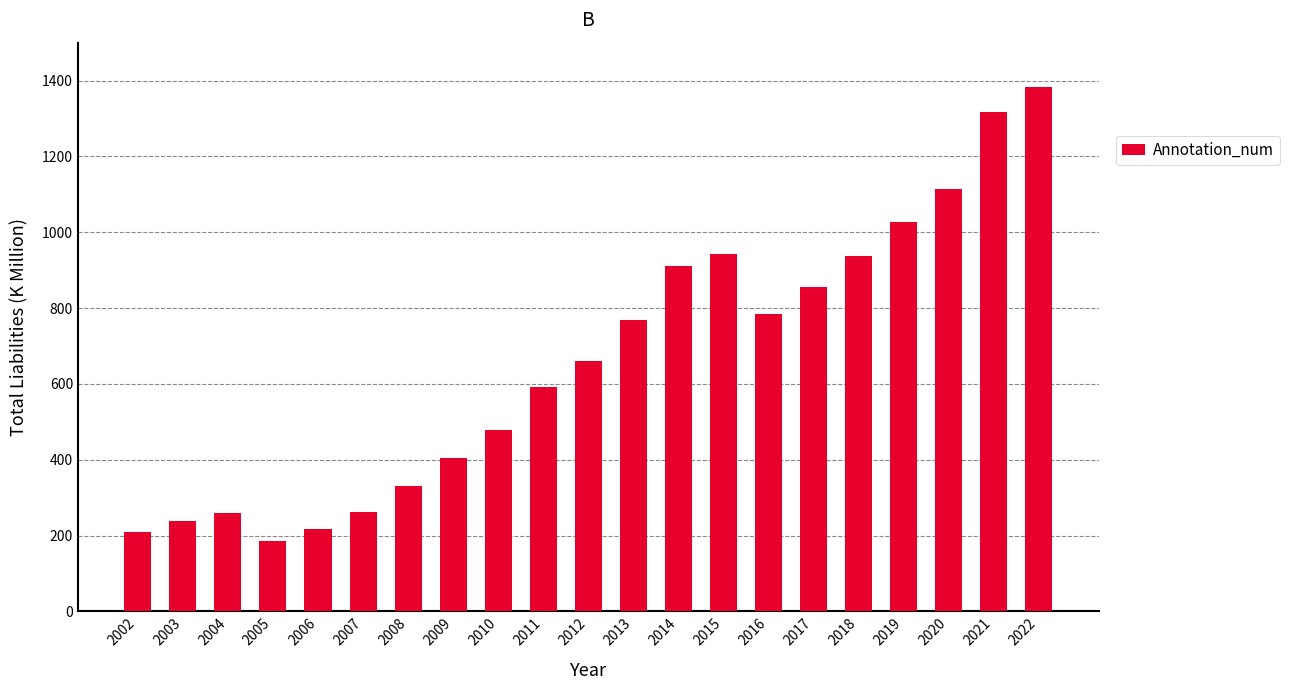

What is the change in value from 2004 to 2019?

+769.6